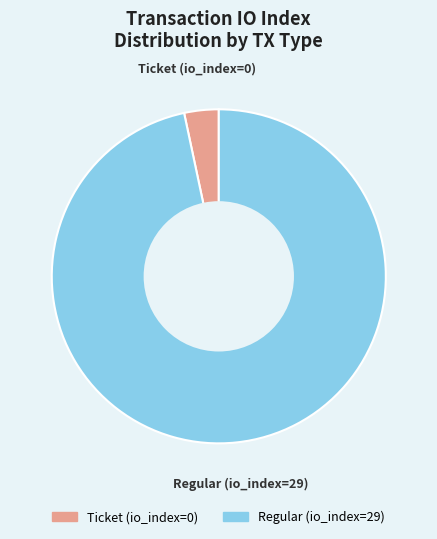

True or false: Regular (io_index=29) accounts for 97% of the total.

True